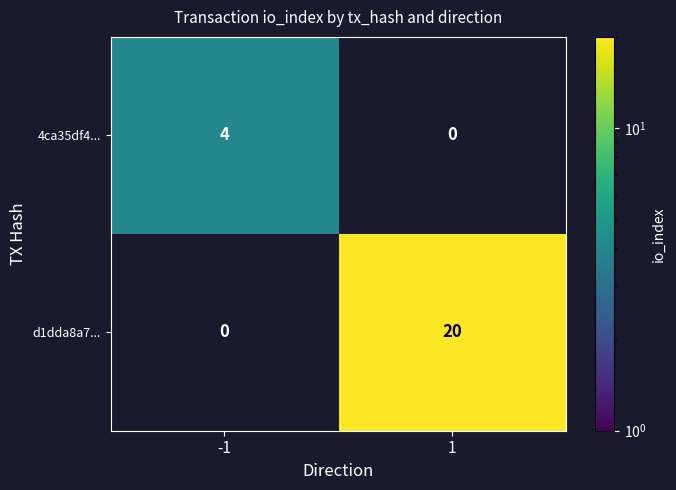

Rank the series by their average value, from highest to lowest.

d1dda8a7..., 4ca35df4...